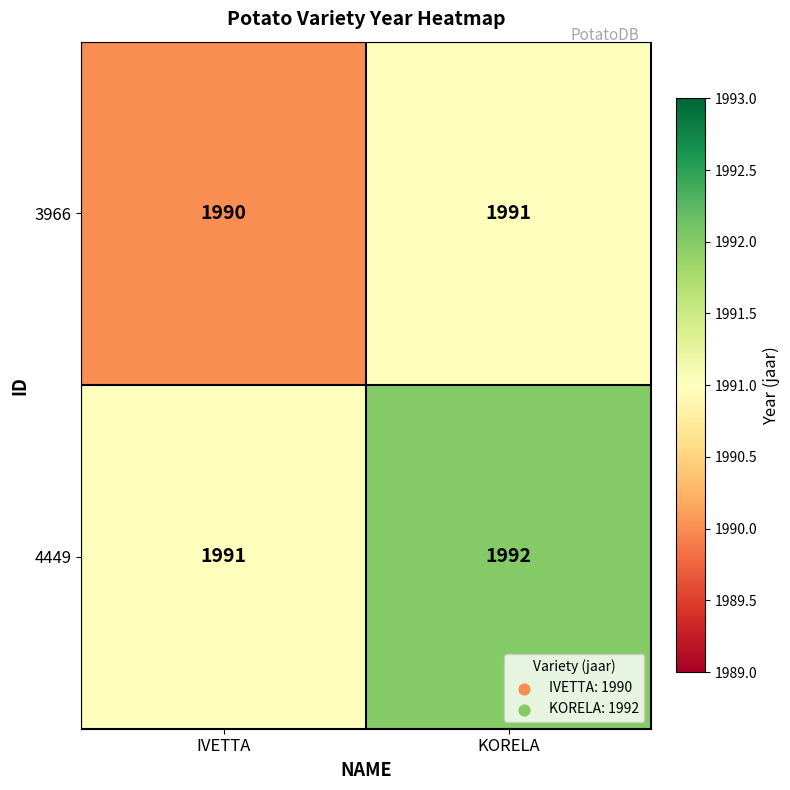

At how many categories does at least one series exceed 1990?

2